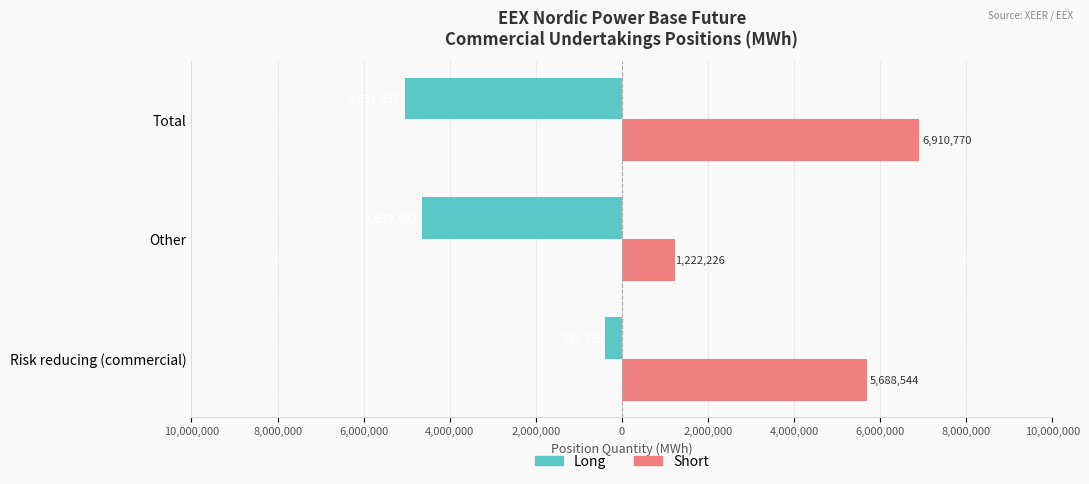

Reading left to right, extract all data points from this chart.

Long: -393565	-4638092	-5031657
Short: 5688544	1222226	6910770